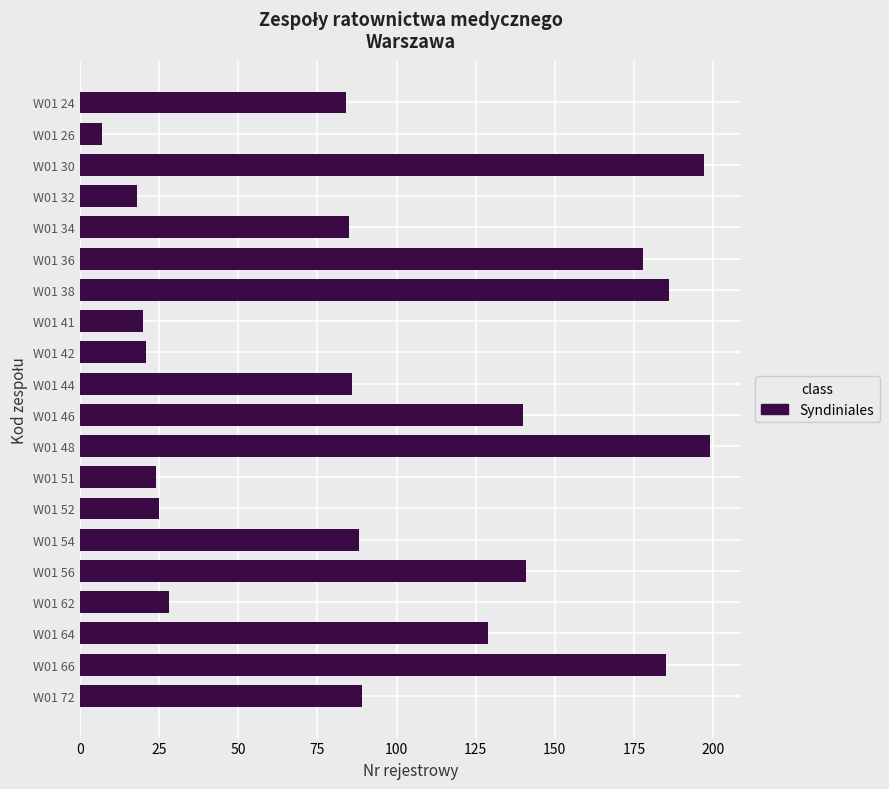

What is the smallest value displayed?

7